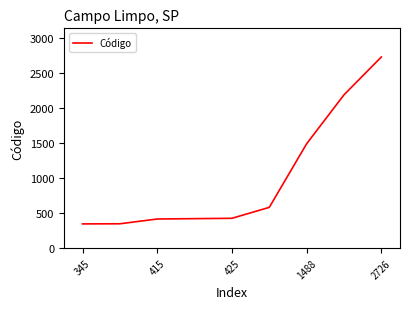

How many lines are shown in the chart?

1